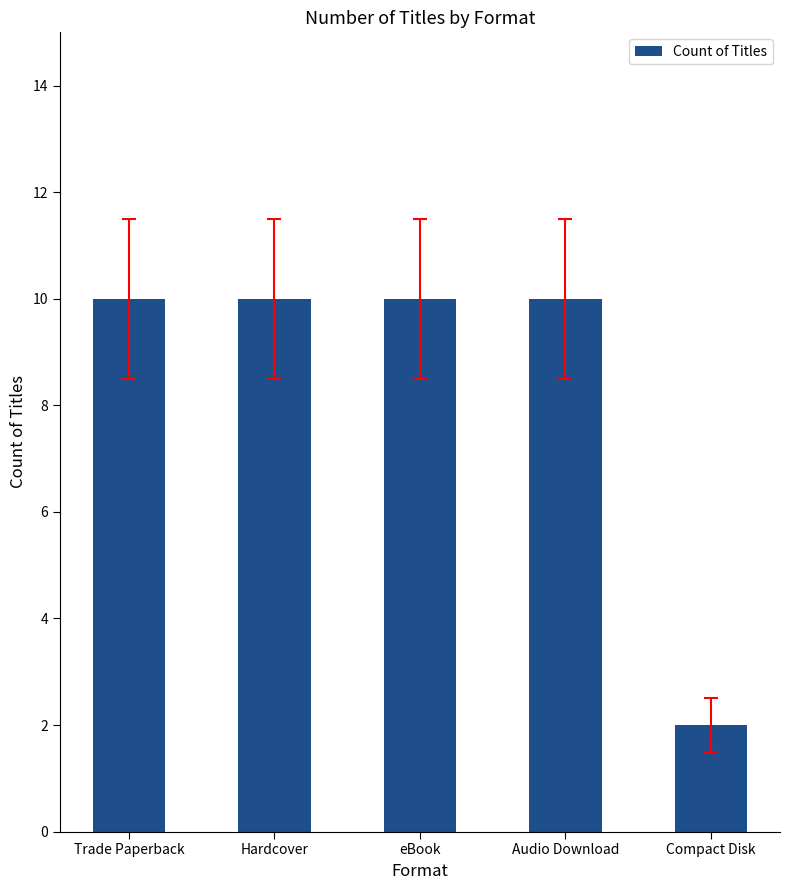

How many series are shown in this chart?

1